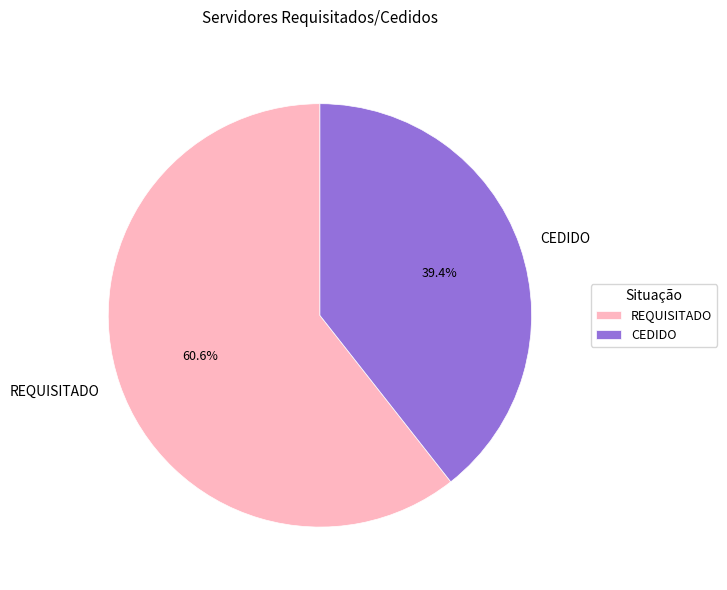

What is the total percentage of CEDIDO and REQUISITADO?

100.0%